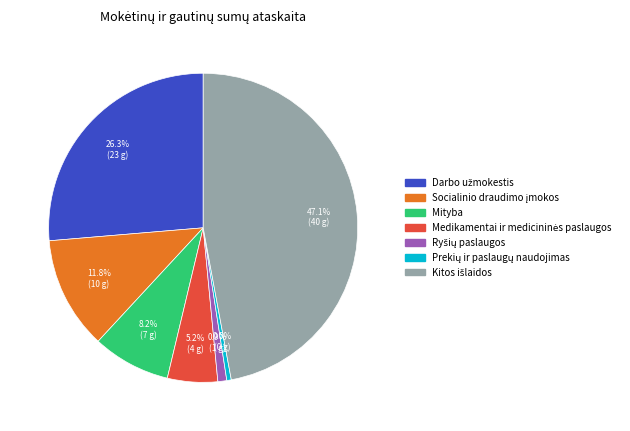

Does any single category account for the majority?

No